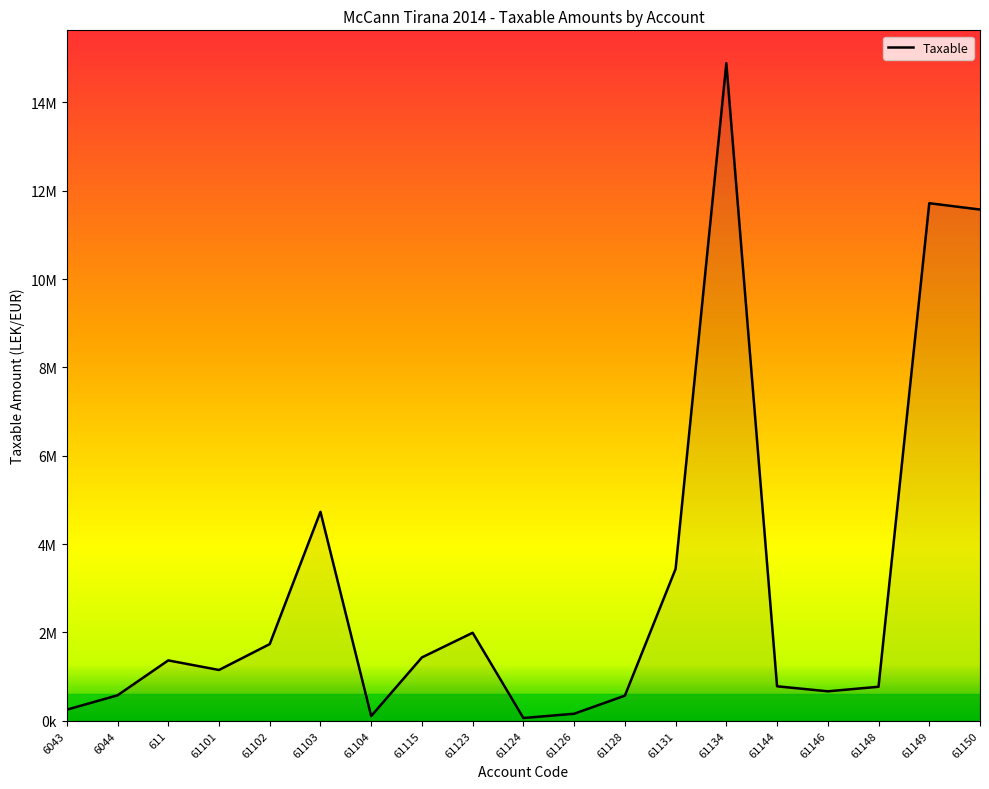

Is this an area chart (filled region under the line)?

Yes